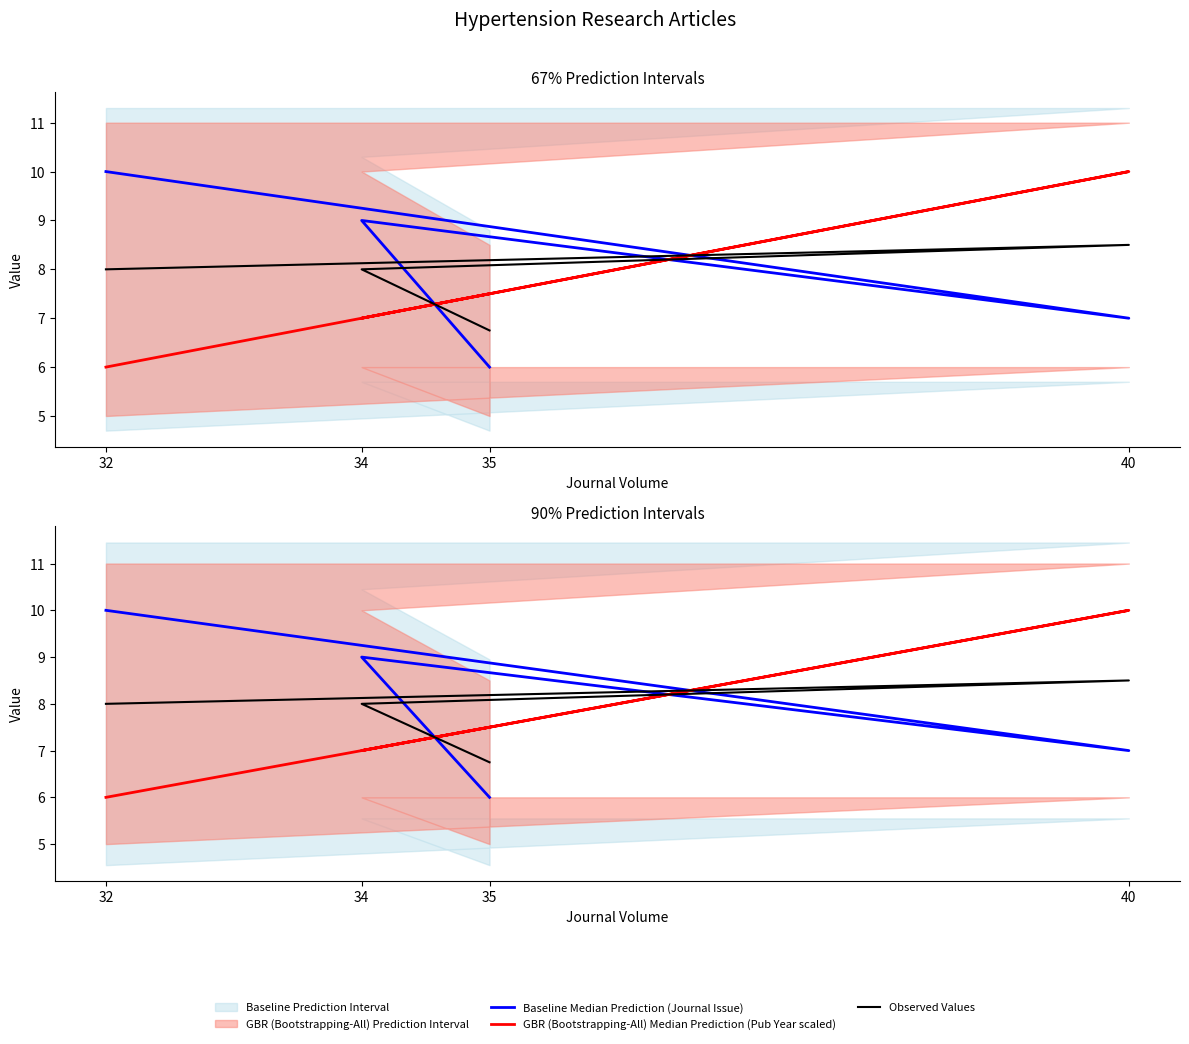

Rank the categories by Baseline Median Prediction (Journal Issue) value from highest to lowest.

32, 34, 40, 35